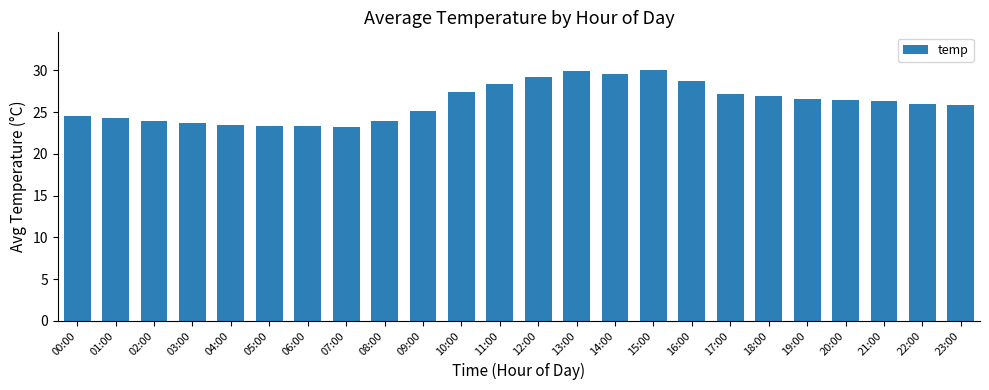

What is the greatest value displayed?

30.1